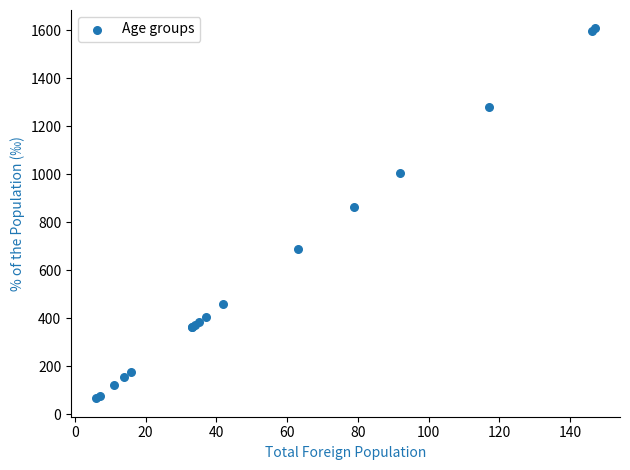

What Y value in the scatter plot is closest to 836?

863